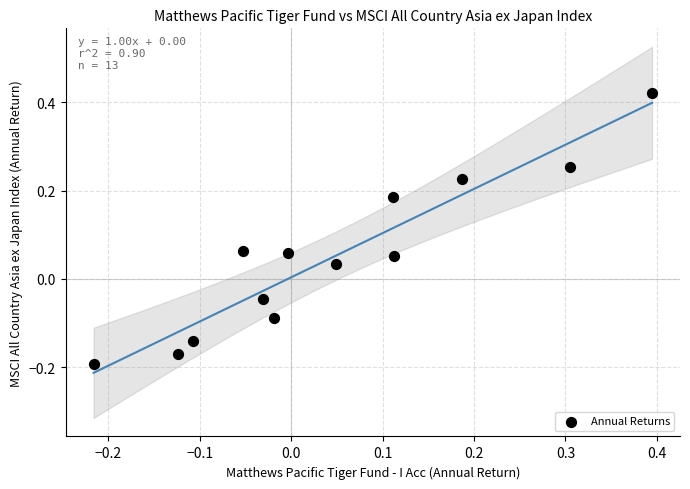

What is the range of X values (max minus min)?

0.6